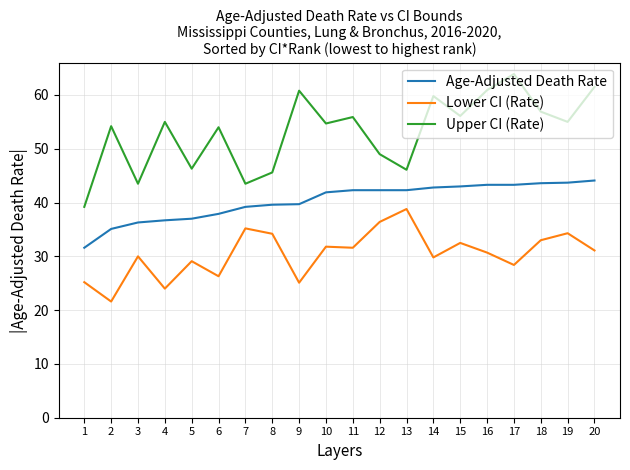

How many lines are shown in the chart?

3